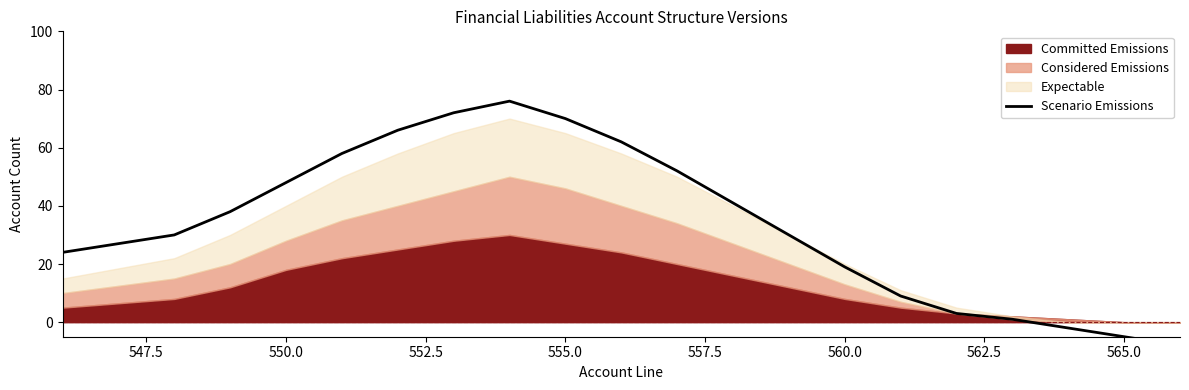

True or false: the data has more than 2 interior local peaks.

False